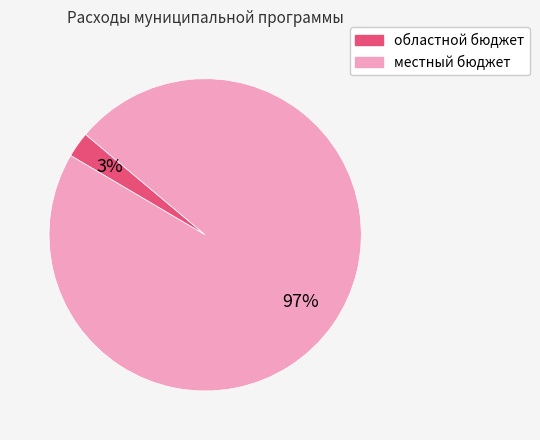

Is there any slice that represents more than half of the pie?

Yes